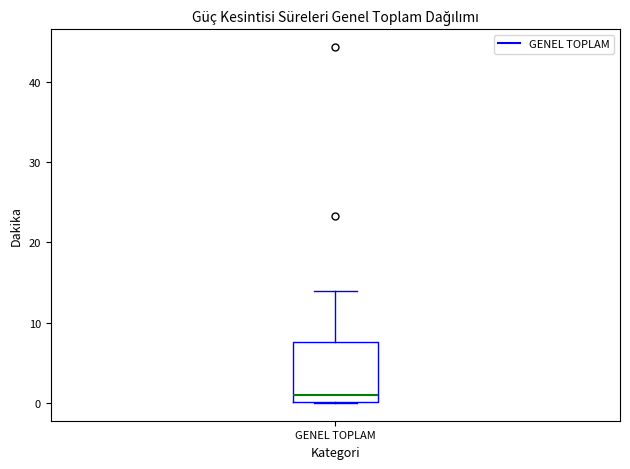

Read this box plot against the y-axis: the position of the median line, the range covered by the box, and the ends of both whiskers. The values are not printed on the chart, so give them approximately, as read against the axis.

median 1, box 0 to 8, whiskers 0 to 14